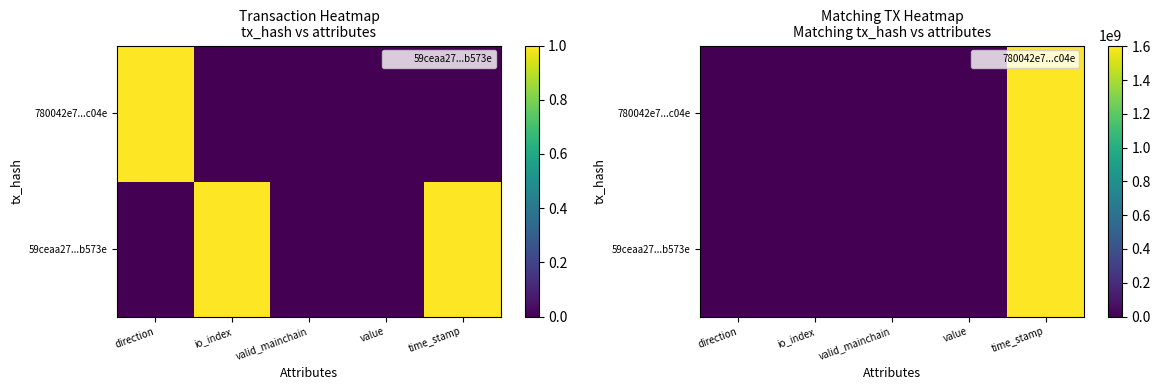

Which series has the largest range (max minus min)?

59ceaa27...b573e